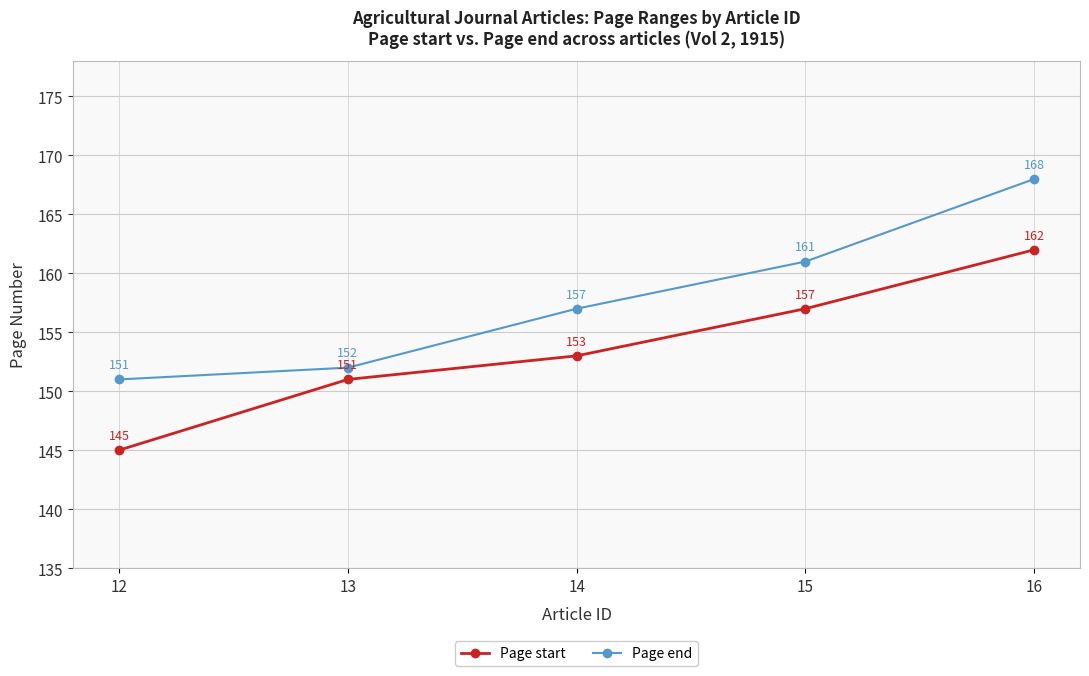

Count the number of categories in the chart.

5